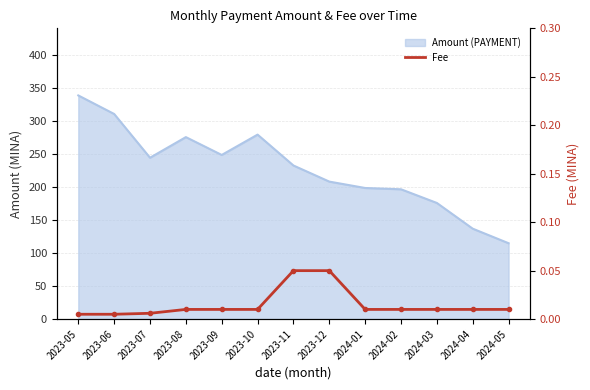

How many lines are shown in the chart?

1